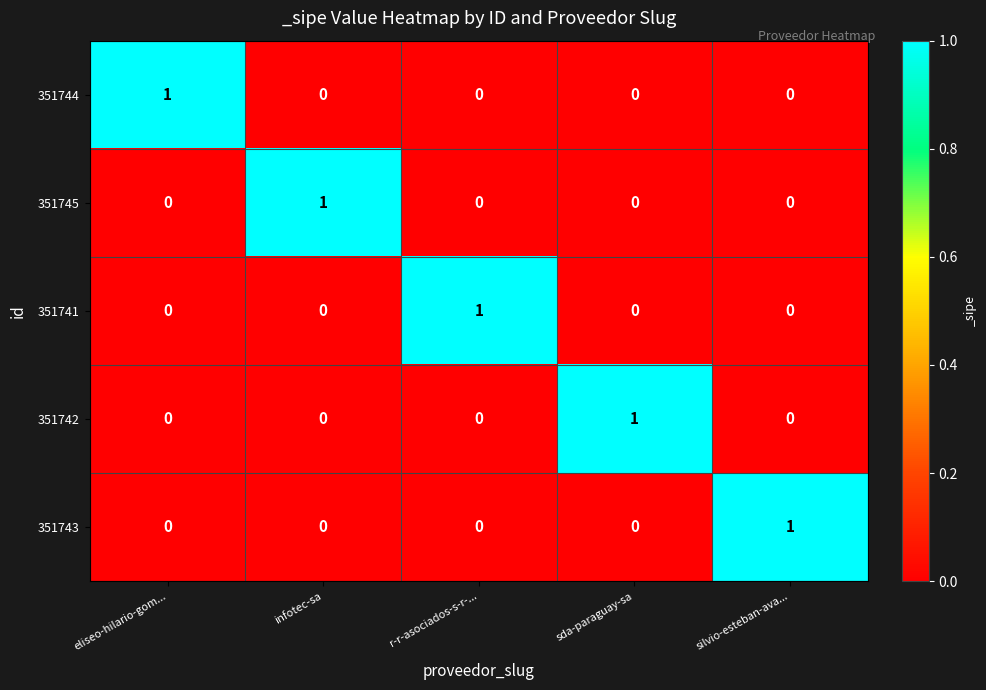

At how many categories does at least one series exceed 0?

5